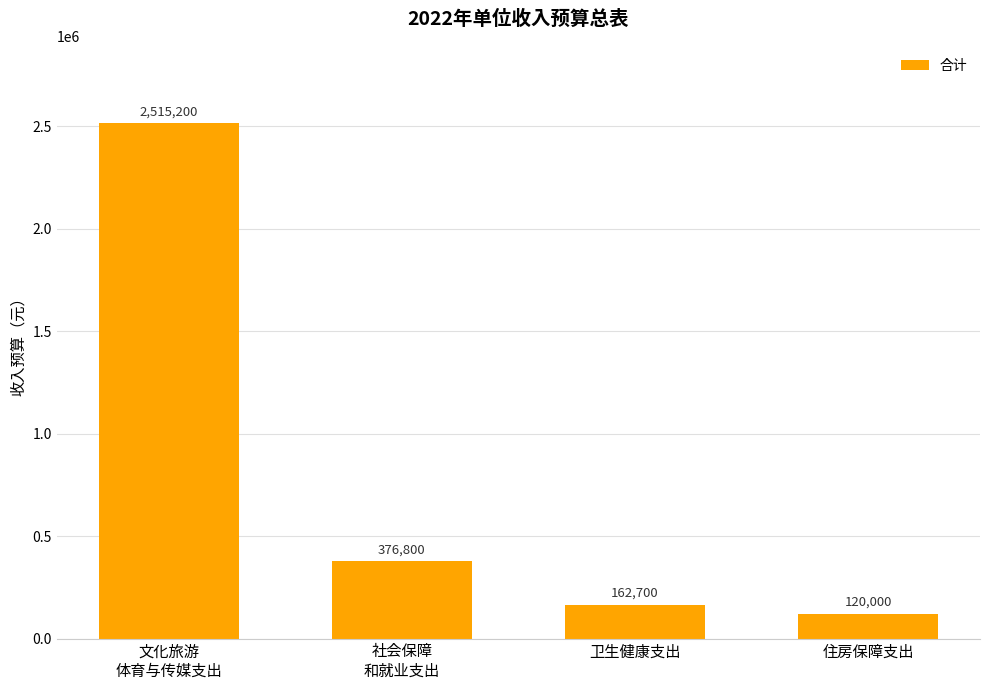

What is the difference between the second highest and minimum values?

256800